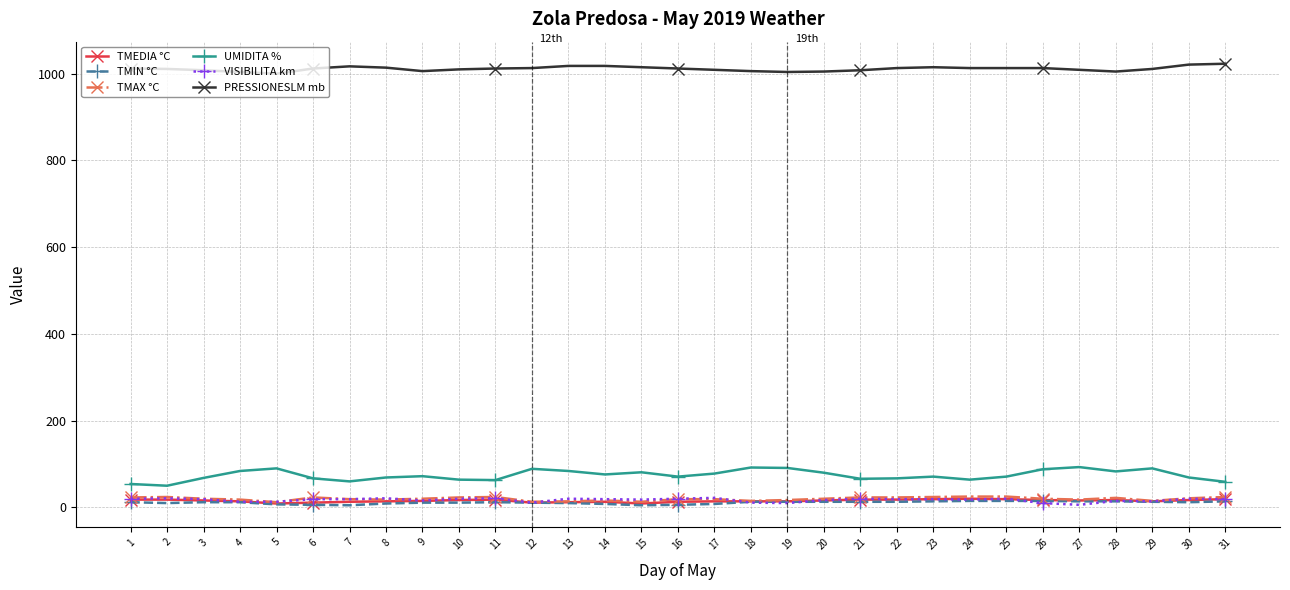

Is the value of TMEDIA °C at 19 greater than the value of PRESSIONESLM mb at 27?

No